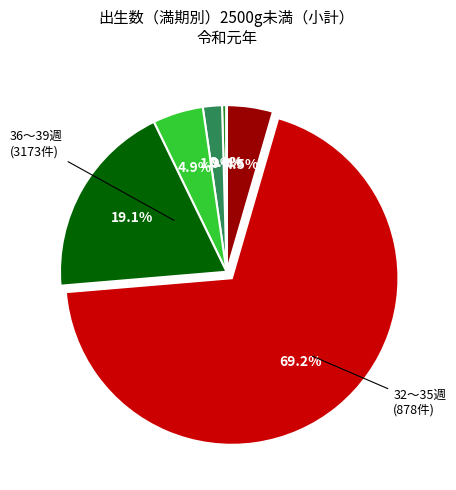

Does any single category account for the majority?

Yes